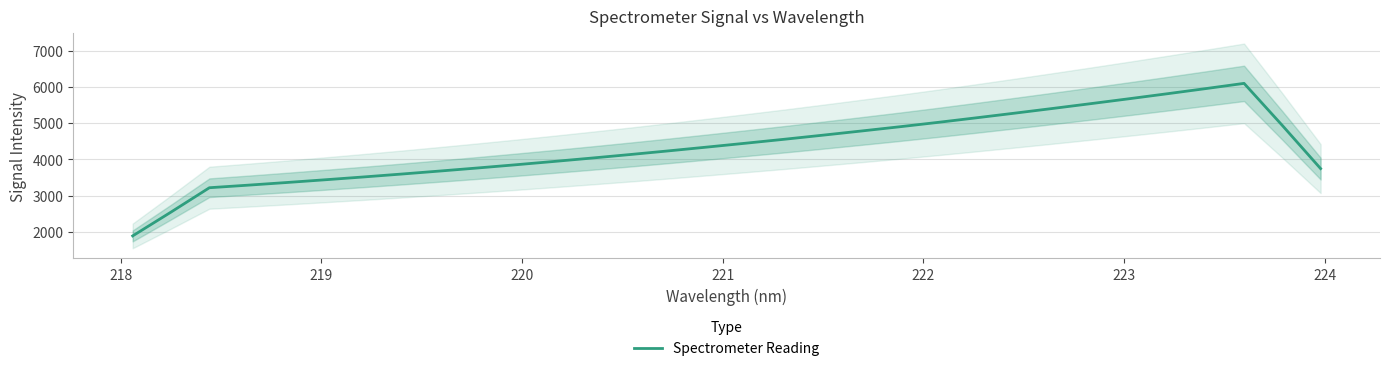

Reading left to right, list all the values displayed in this chart.

1888.7	2545.9	3217.1	3287.0	3359.7	3435.2	3512.6	3593.3	3676.6	3762.3	3851.1	3942.9	4037.6	4135.0	4235.9	4339.9	4446.0	4553.8	4665.8	4780.5	4897.0	5018.1	5143.8	5271.8	5402.5	5535.7	5671.1	5809.2	5950.4	6094.6	4933.6	3744.5